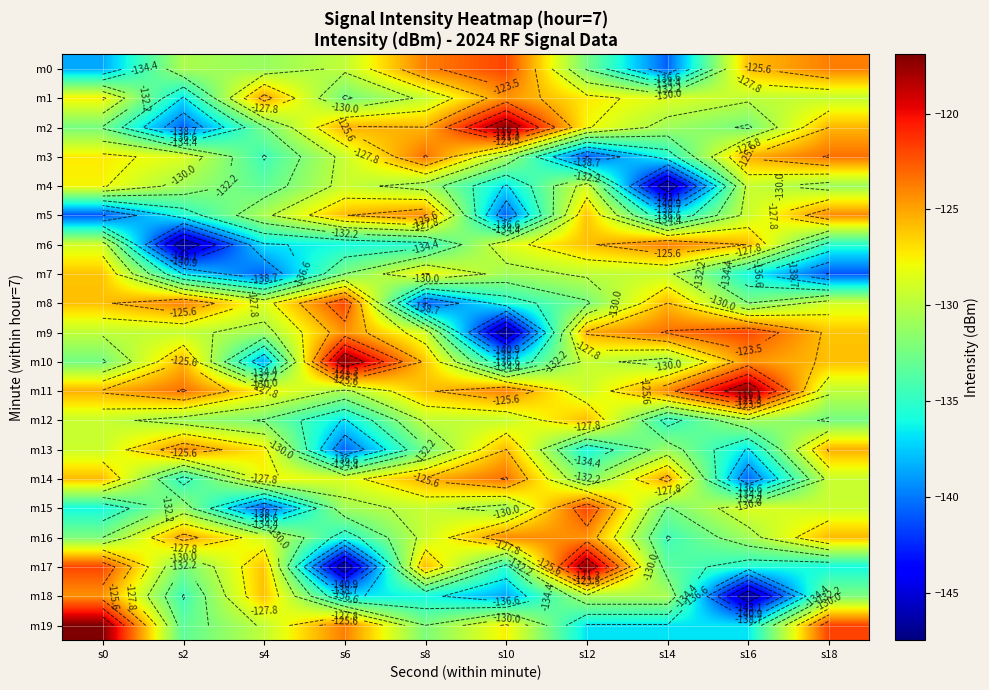

What is the difference between the maximum and second lowest values in the m2 series?

15.6